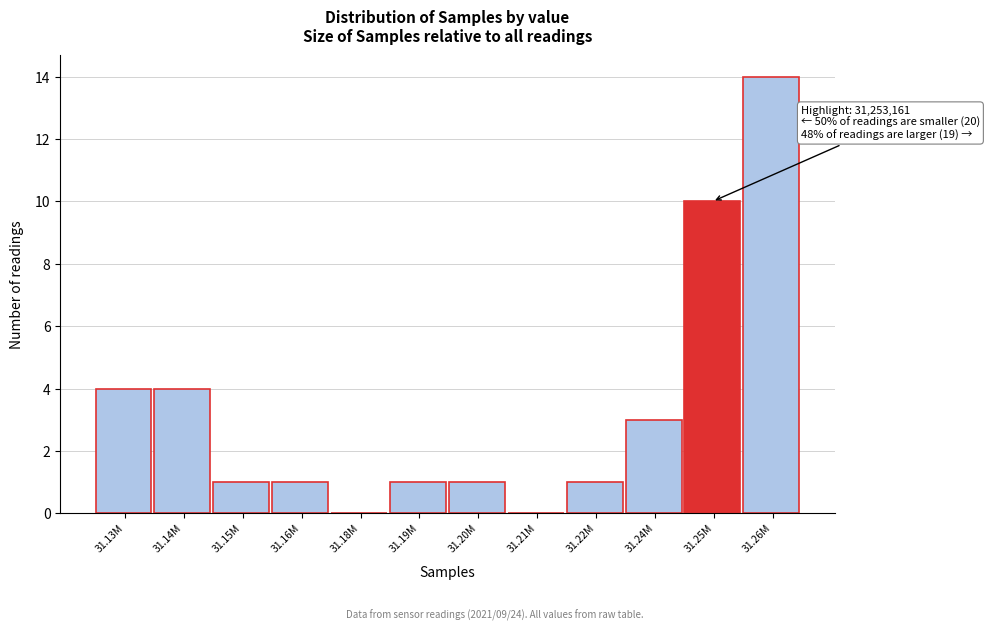

Reading right to left, extract all data points from this chart.

31.26M=14	31.25M=10	31.24M=3	31.22M=1	31.21M=0	31.20M=1	31.19M=1	31.18M=0	31.16M=1	31.15M=1	31.14M=4	31.13M=4